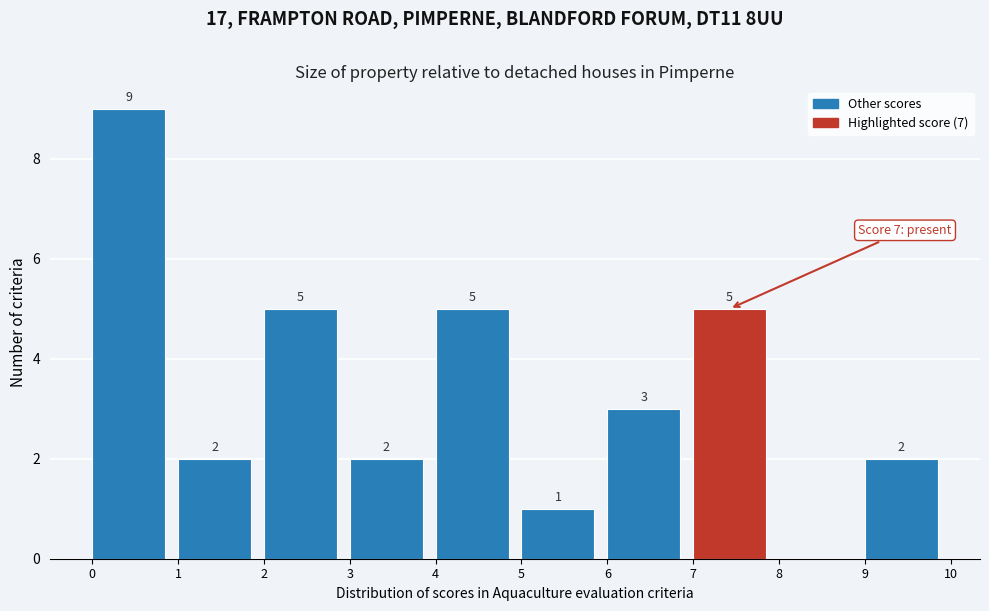

Which range on the x-axis has the tallest bar?

0 to 1